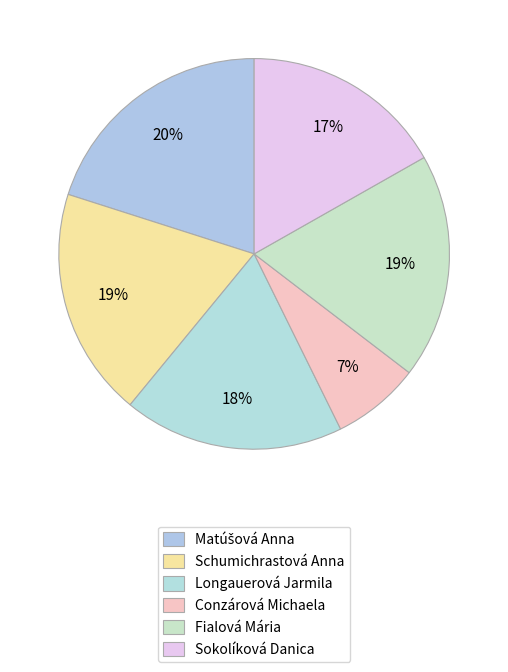

How many slices are in this pie chart?

6